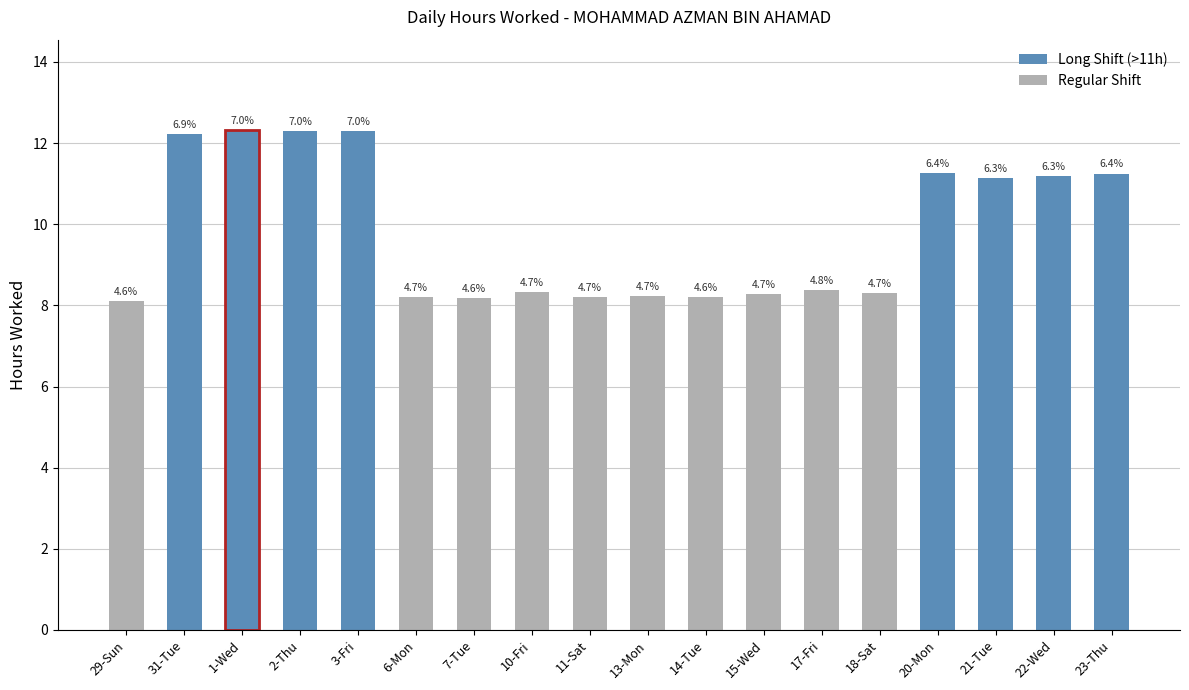

Does the chart contain any negative values?

No